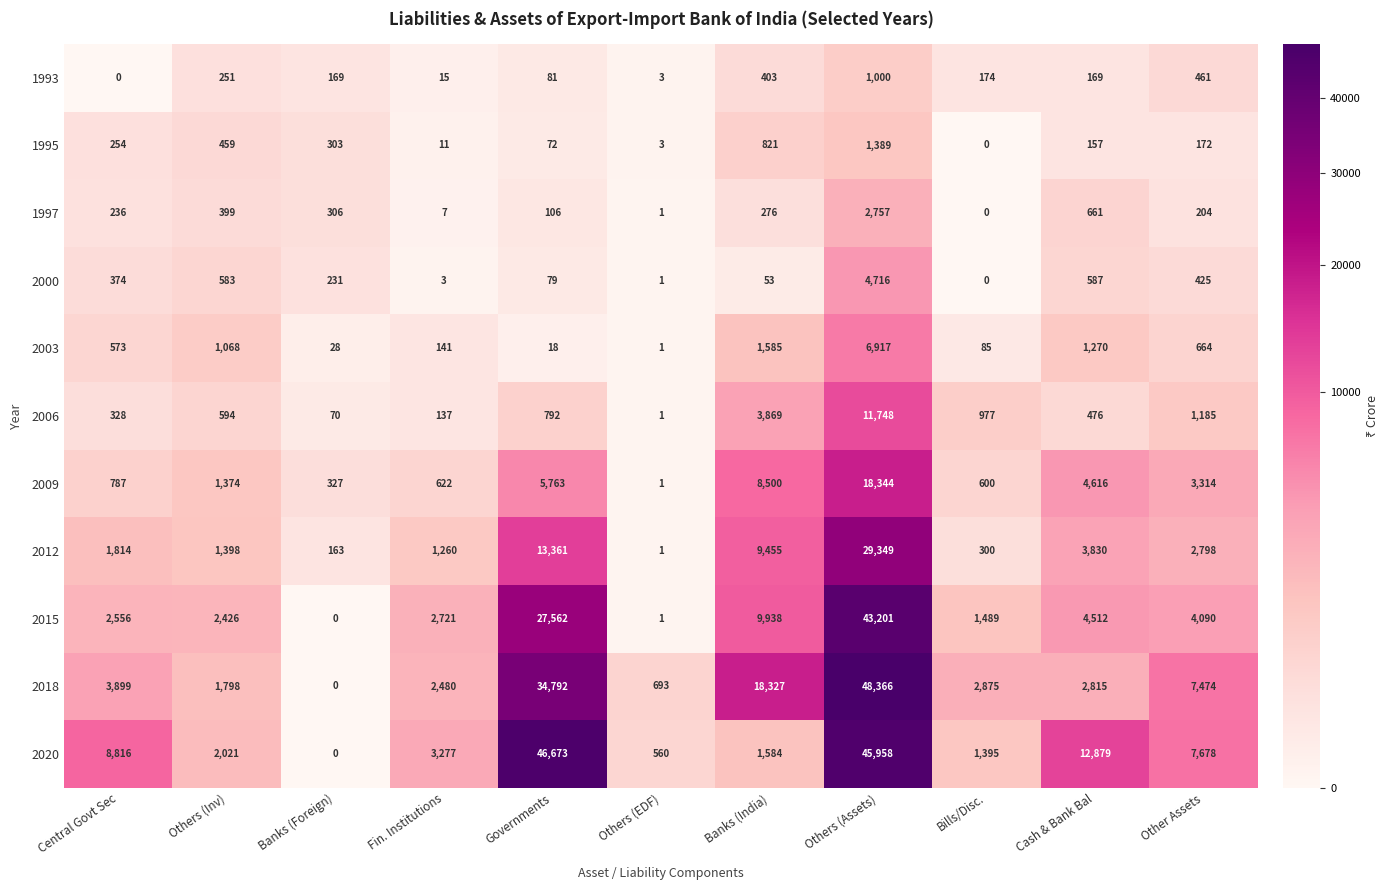

What is the maximum value for 2015?

43201